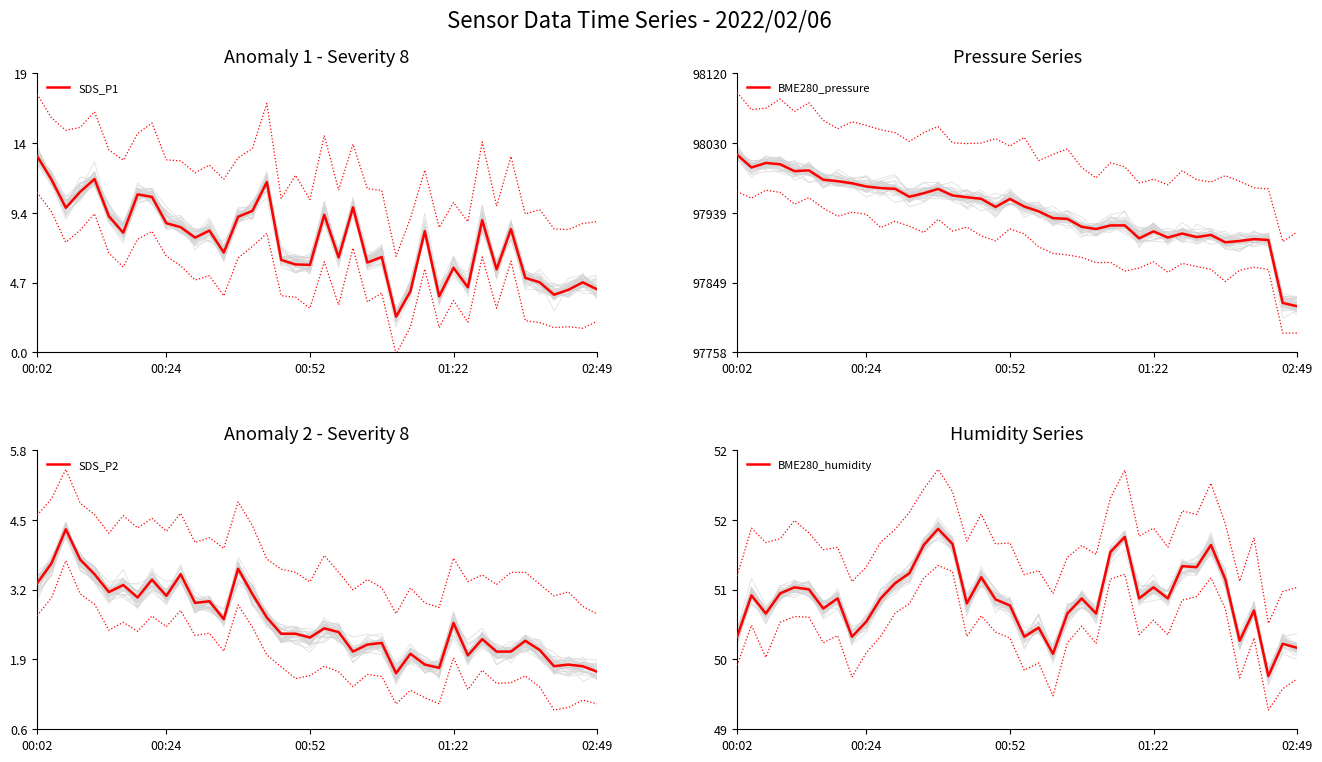

What are all the series names shown in the legend?

SDS_P1, BME280_pressure, SDS_P2, BME280_humidity